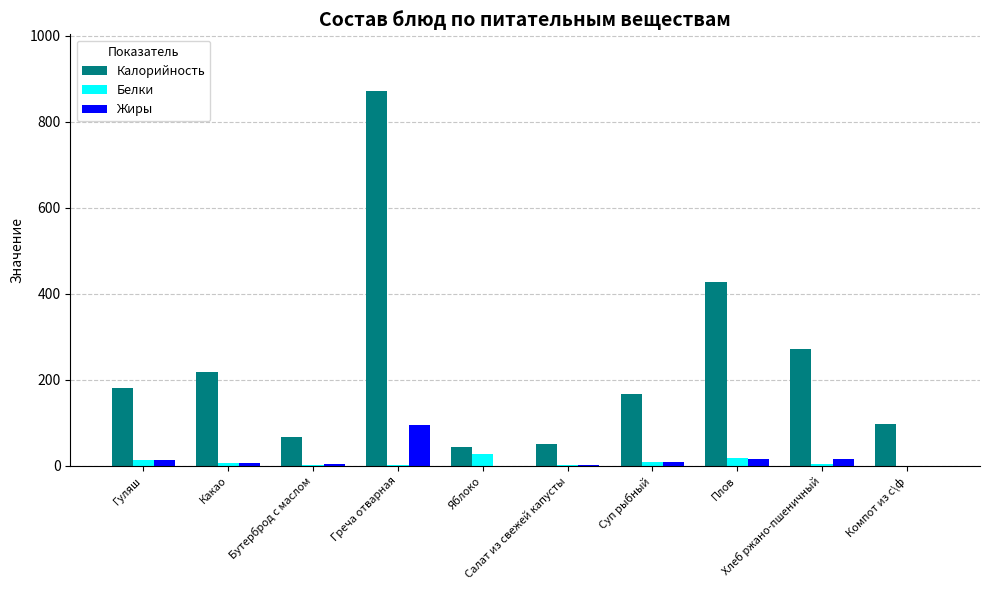

What is the sum of all Жиры values?

161.0